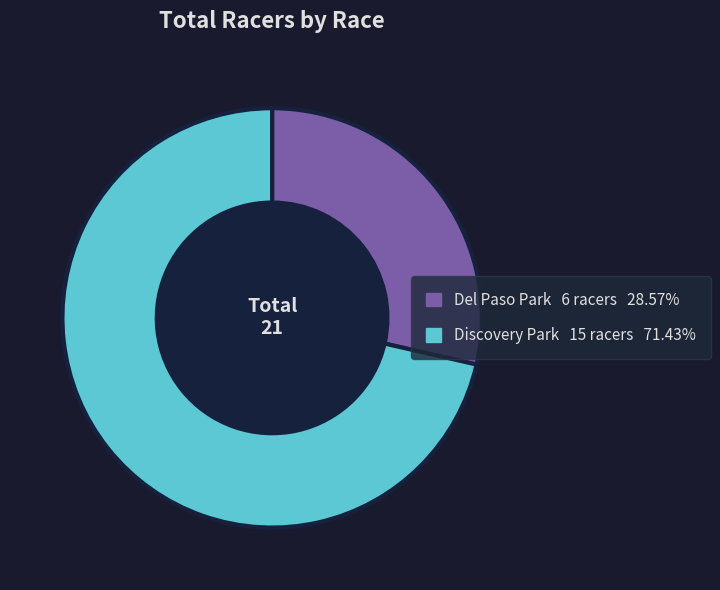

Does any single category account for the majority?

Yes